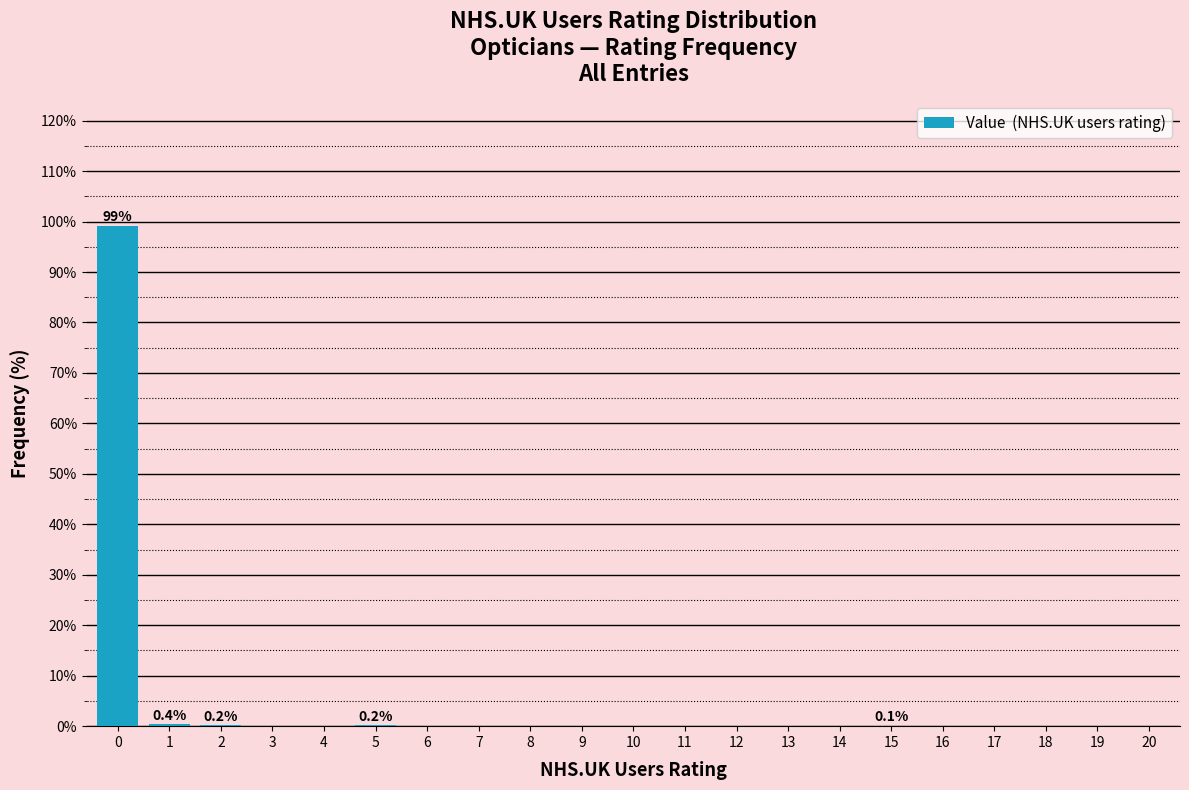

True or false: the data shows 0.1 at 15.

True